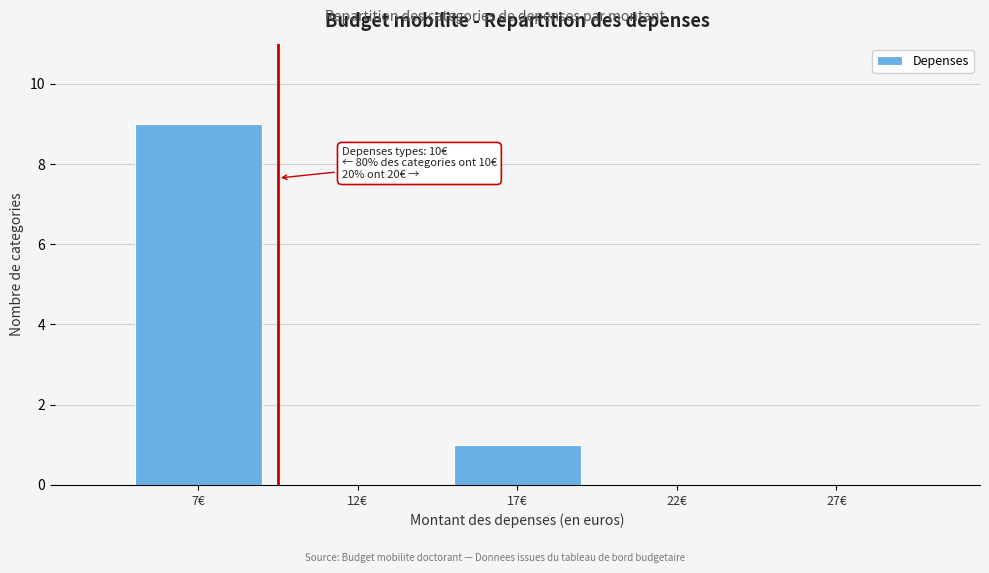

Reading left to right, what are all the values shown in this chart?

7€=9	12€=0	17€=1	22€=0	27€=0